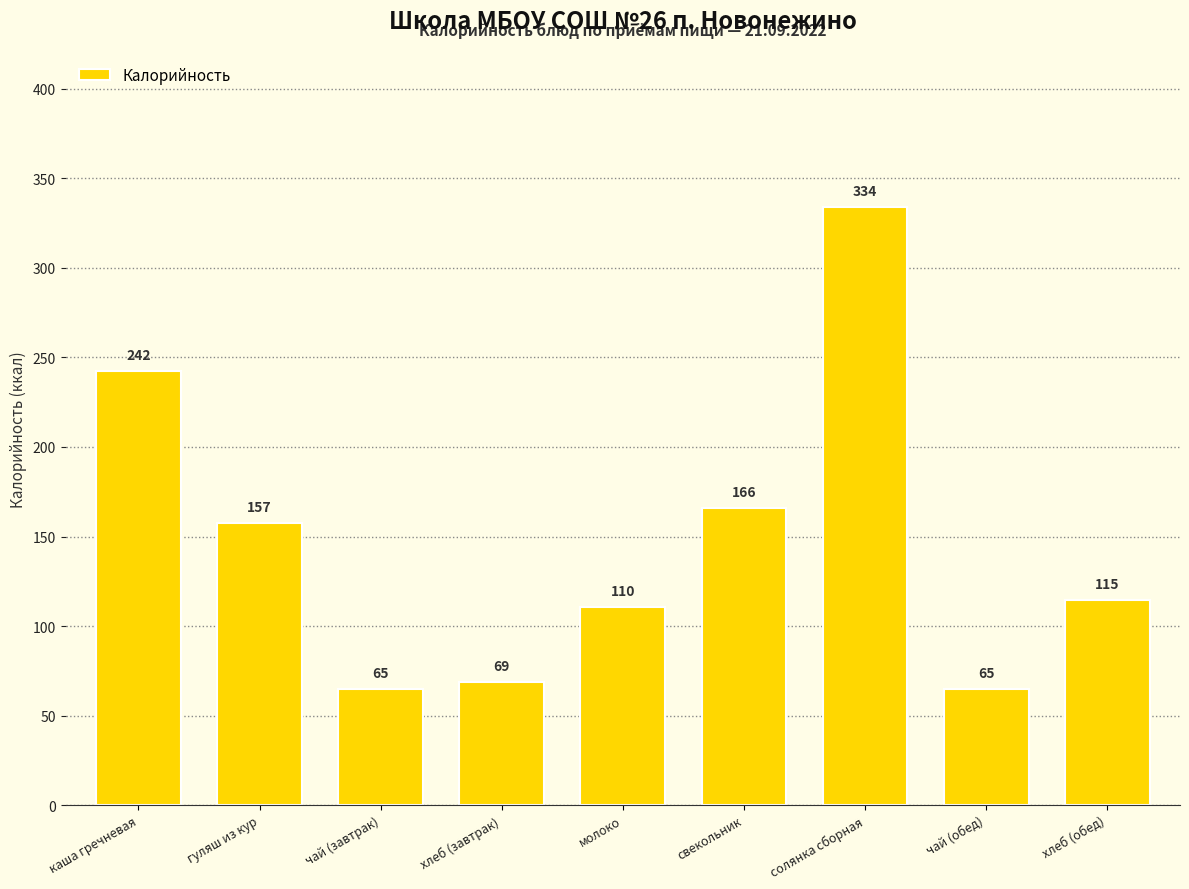

What is the difference between the maximum and minimum values?

269.0